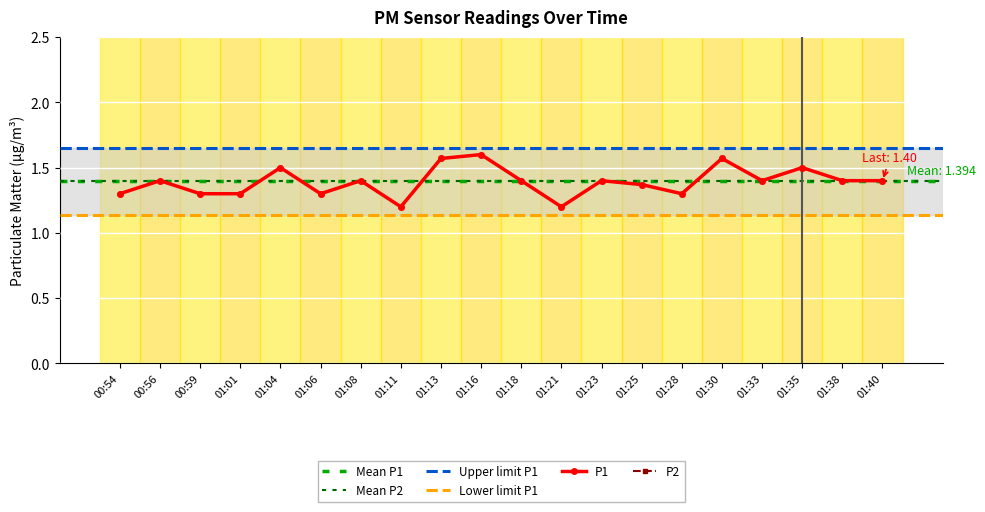

True or false: P2 has more than 2 points higher than both neighbors.

True